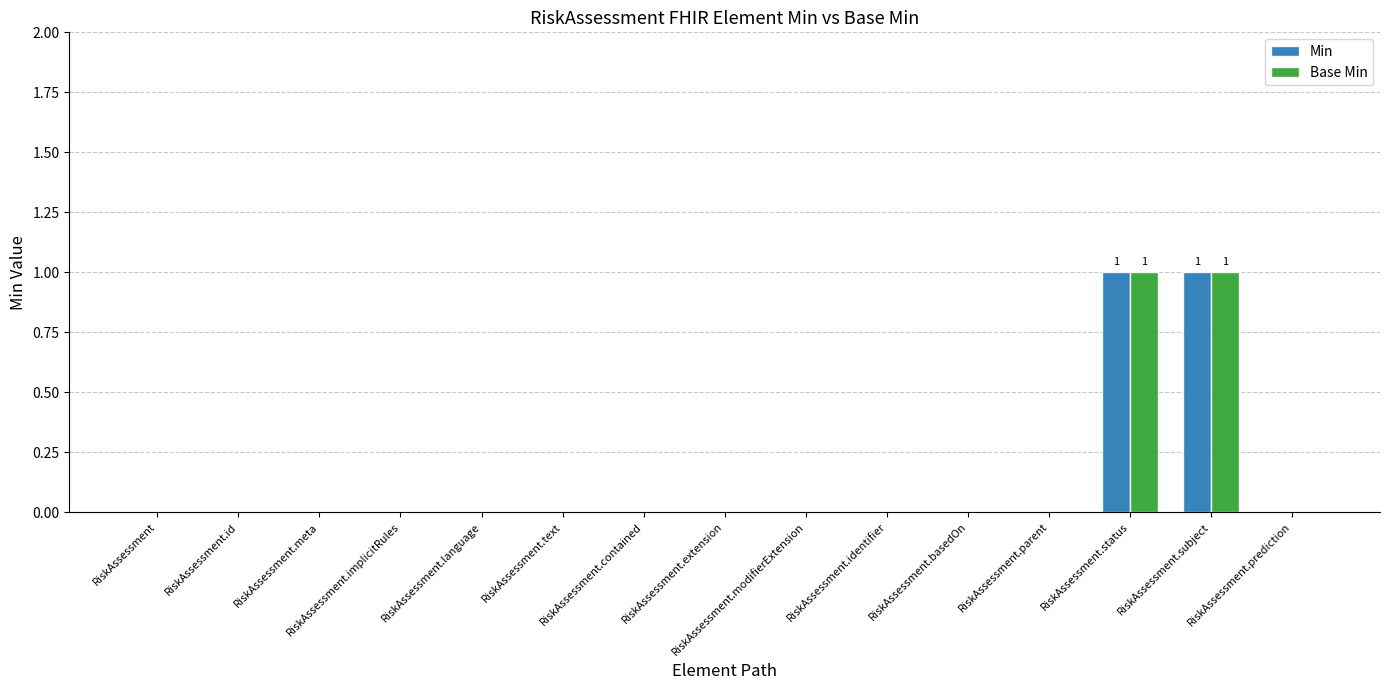

How many distinct data groups are displayed?

2